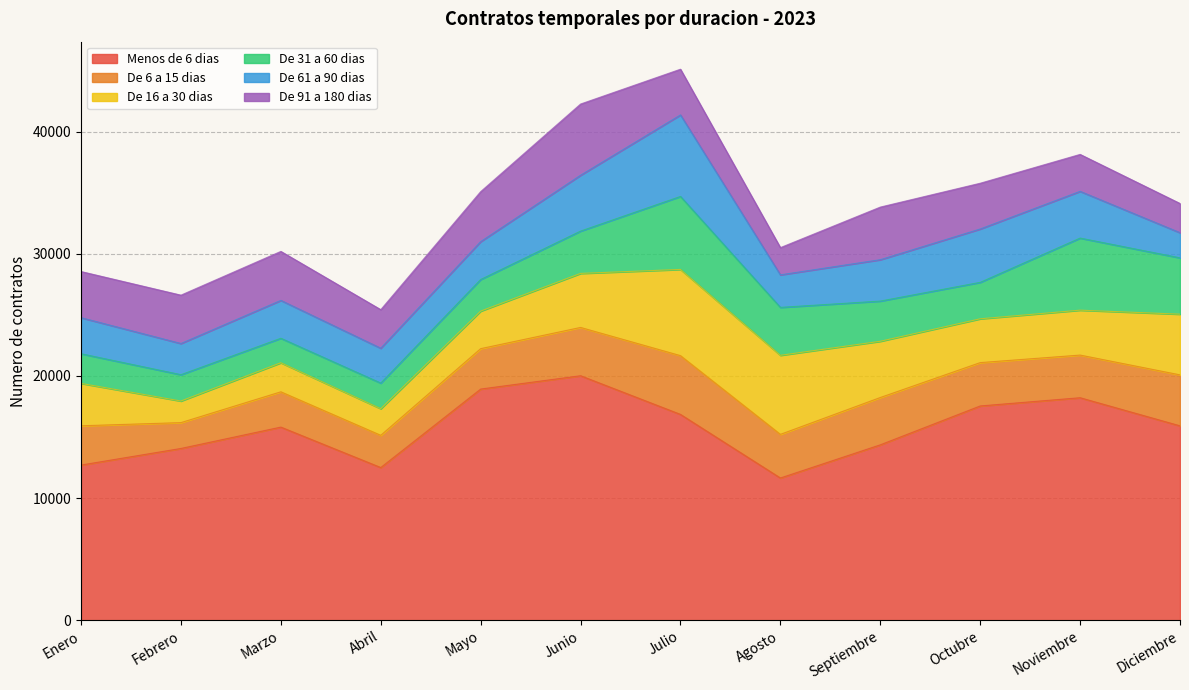

What is the difference between the maximum and minimum values in the De 31 a 60 dias series?

3972